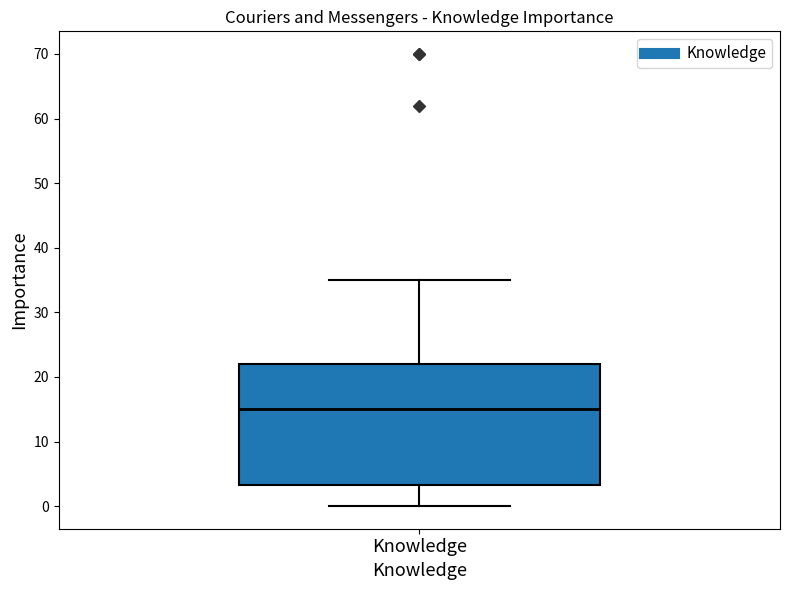

Read this box plot against the y-axis: the position of the median line, the range covered by the box, and the ends of both whiskers. The values are not printed on the chart, so give them approximately, as read against the axis.

median 15, box 3 to 22, whiskers 0 to 35